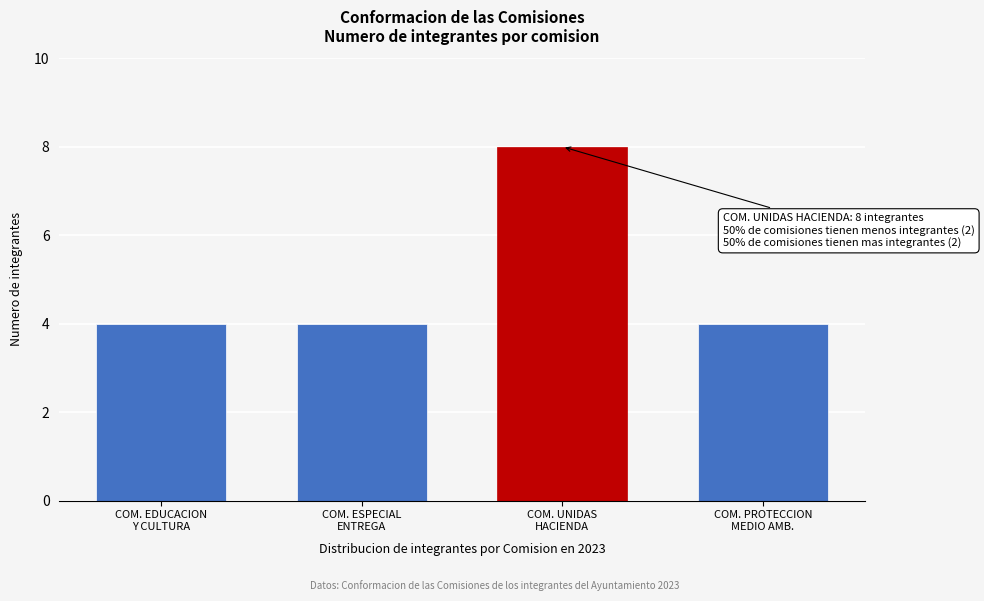

Reading left to right, extract all data points from this chart.

4	4	8	4